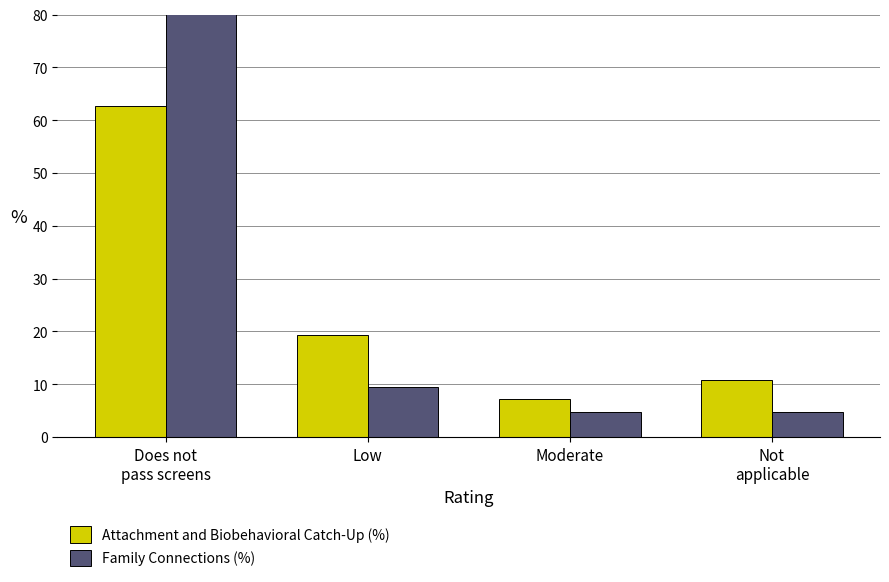

At which label is Family Connections (%) closest to 42?

Low